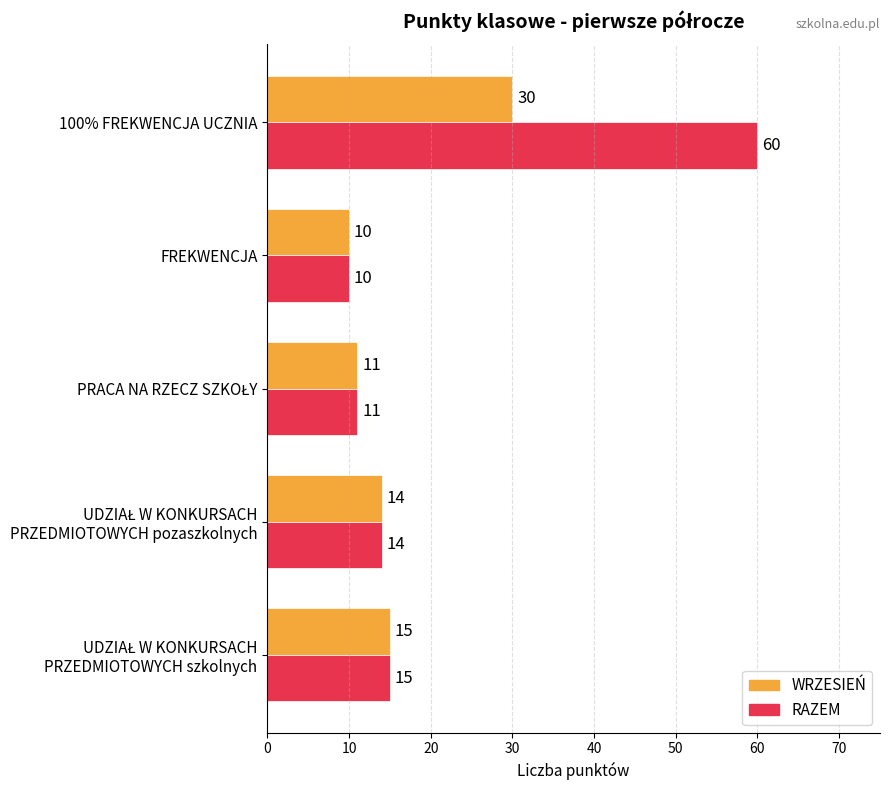

At which category is the sum across all series the highest?

100% FREKWENCJA UCZNIA